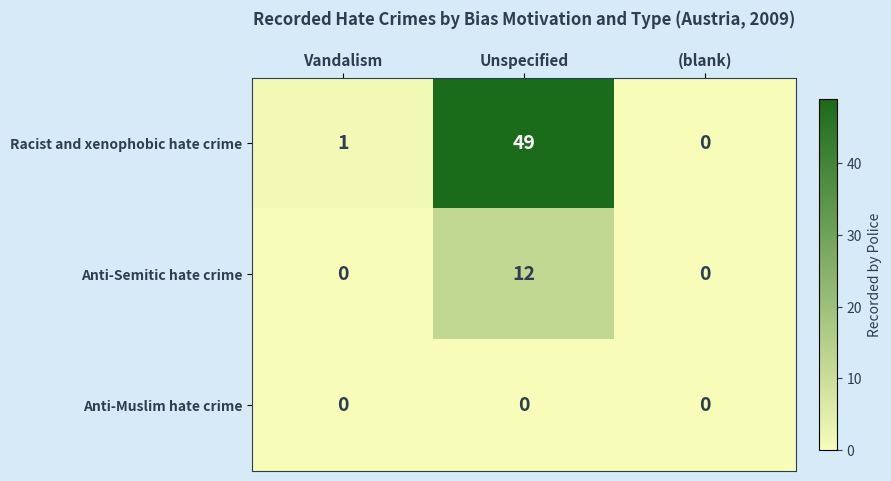

What is the spread (max minus min) of values at Vandalism?

1